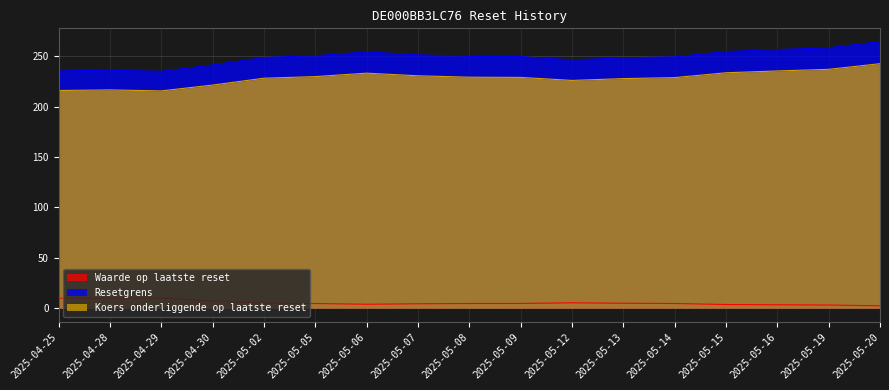

Which series has the largest range (max minus min)?

Resetgrens